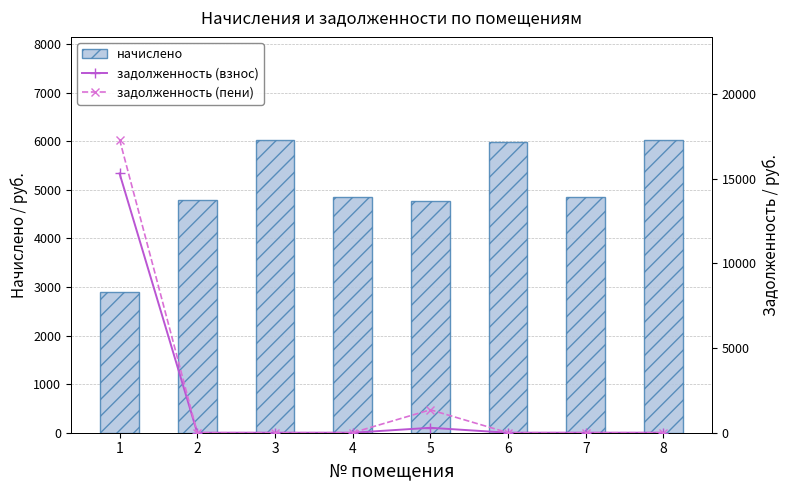

What is the total value across all series at 4?

4861.4